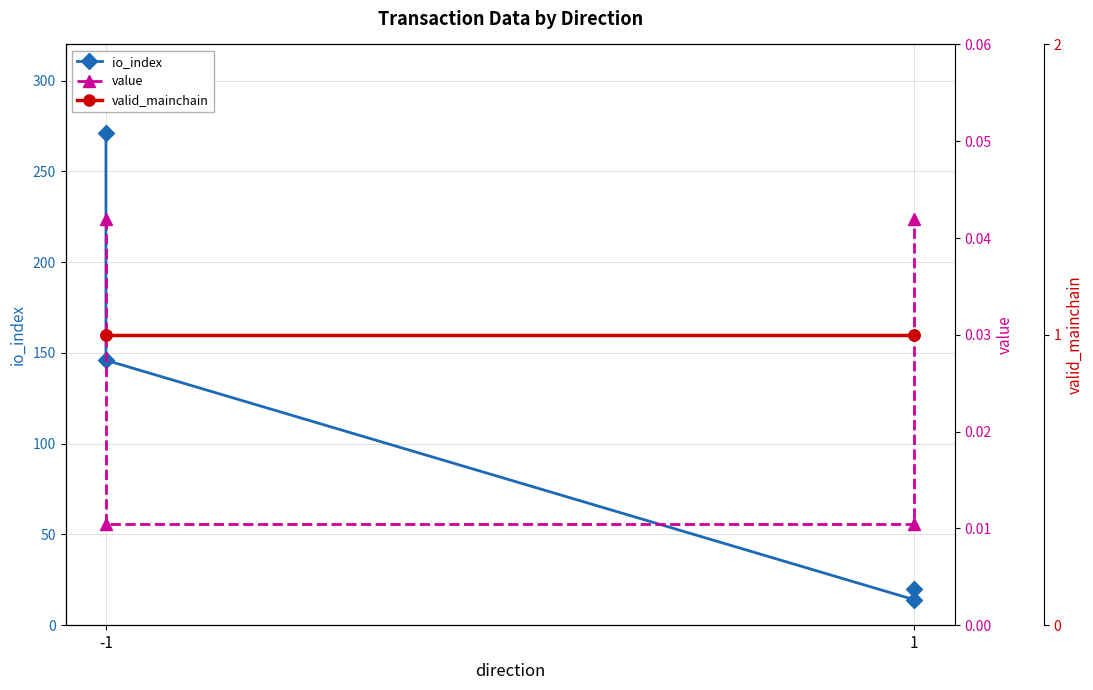

What are all the series names shown in the legend?

io_index, value, valid_mainchain